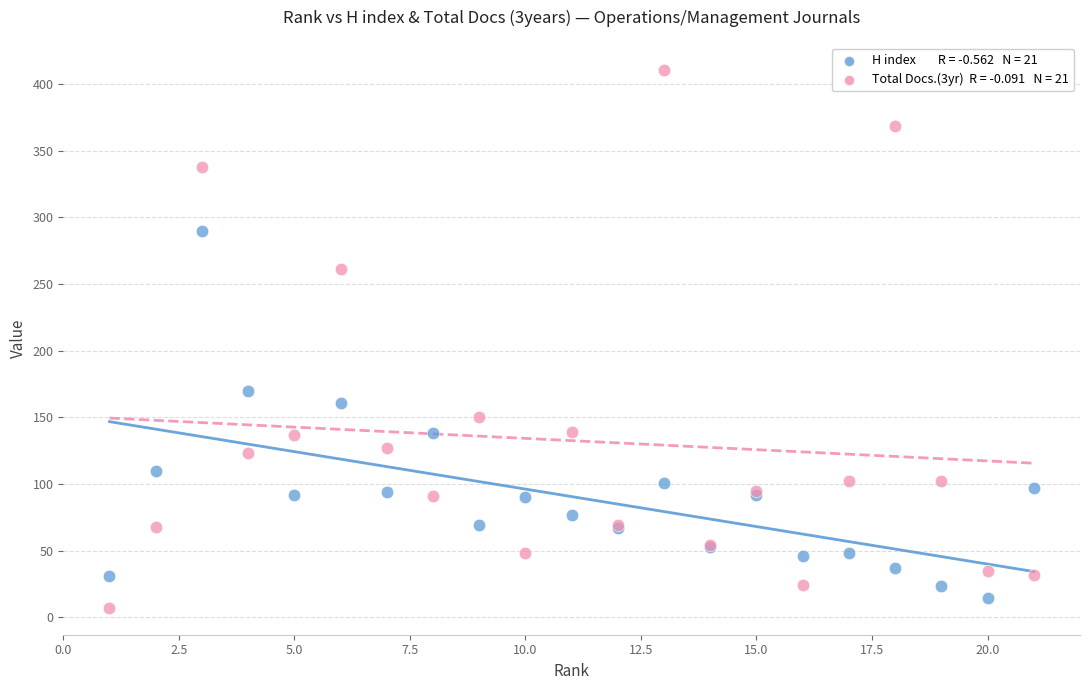

Across all series, what Y value is closest to 209?

170